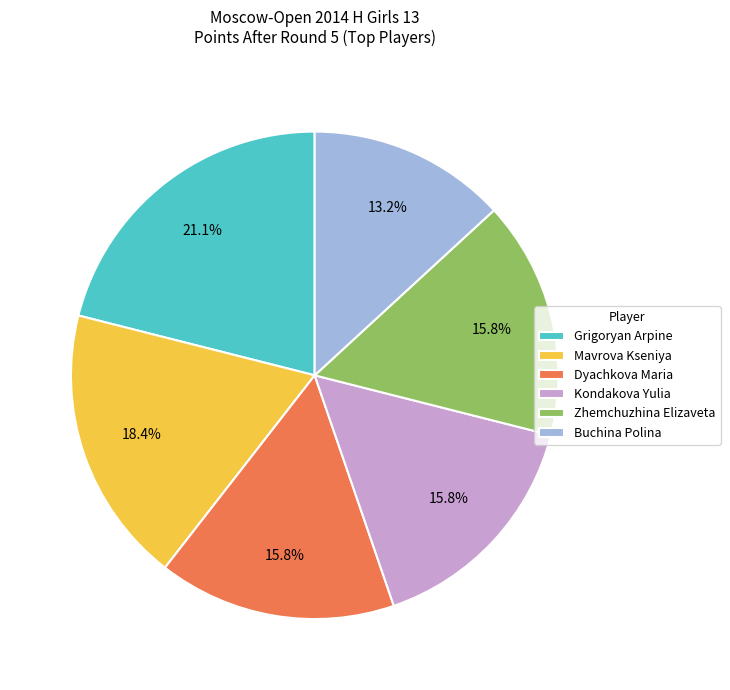

Between Mavrova Kseniya and Dyachkova Maria, which is larger?

Mavrova Kseniya